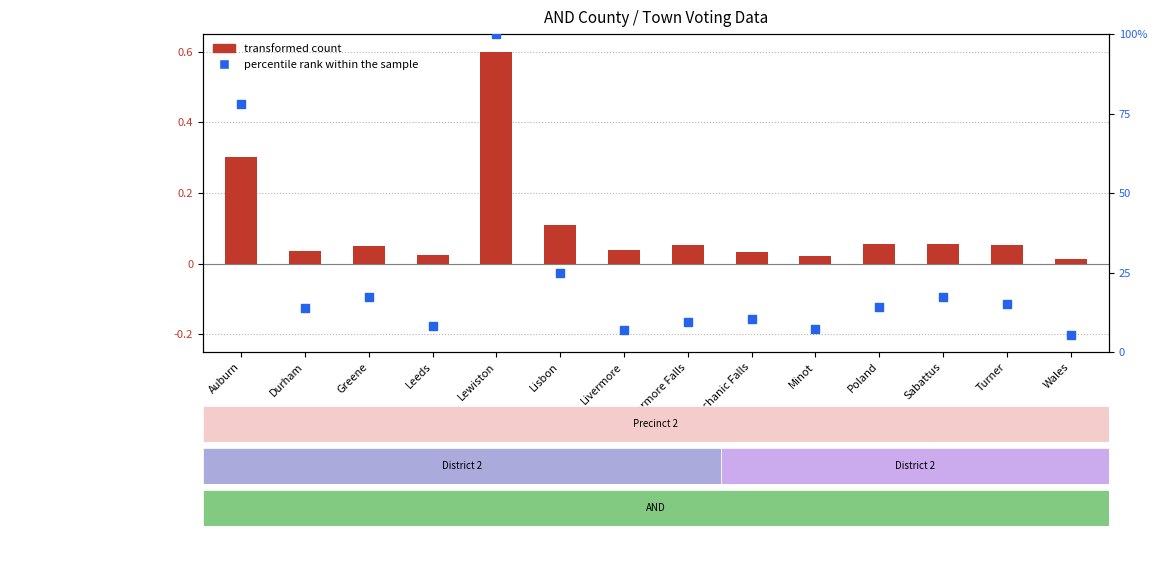

Which series has the largest total across all categories?

percentile rank within the sample